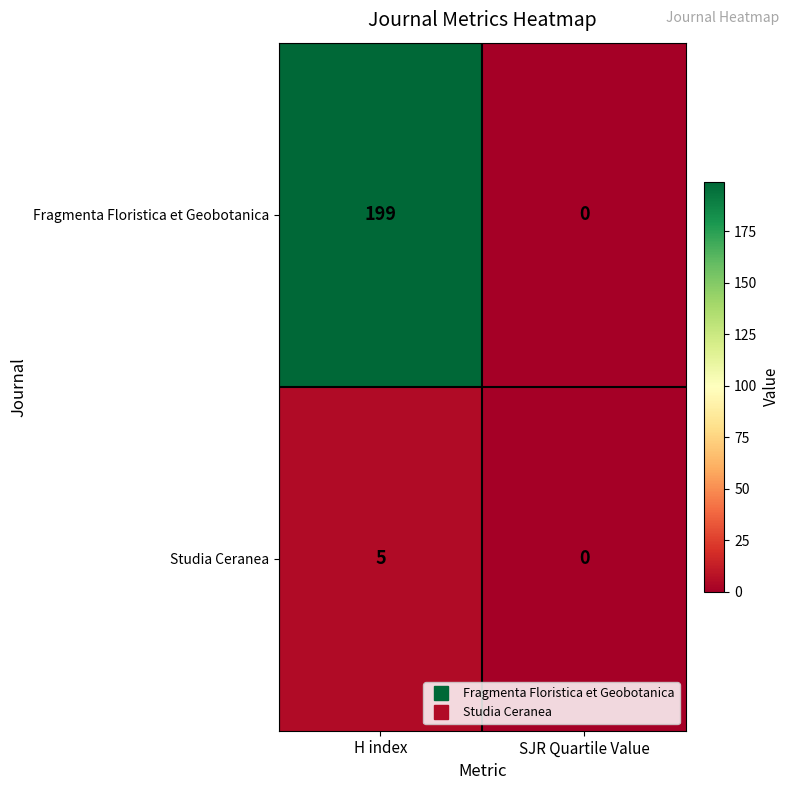

Which series has the widest spread of values?

Fragmenta Floristica et Geobotanica